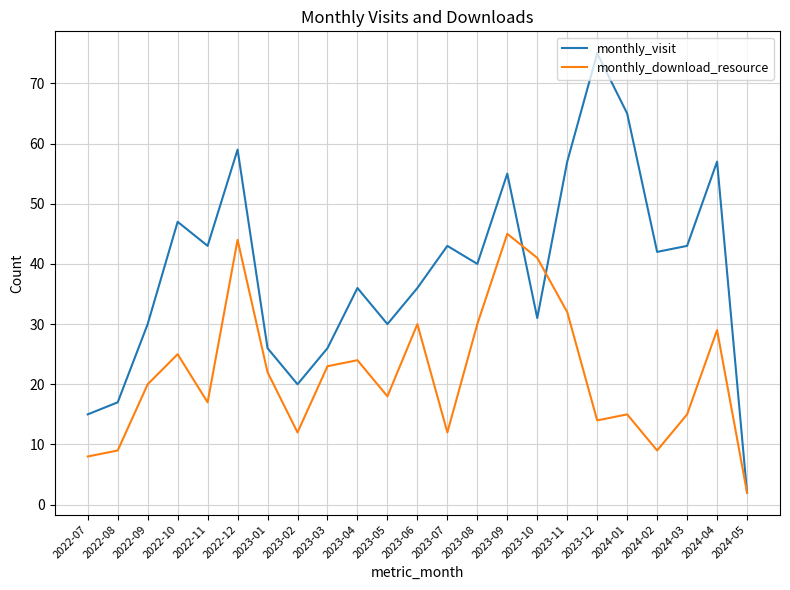

The value of monthly_download_resource at 2022-10 is 25. True or false?

True